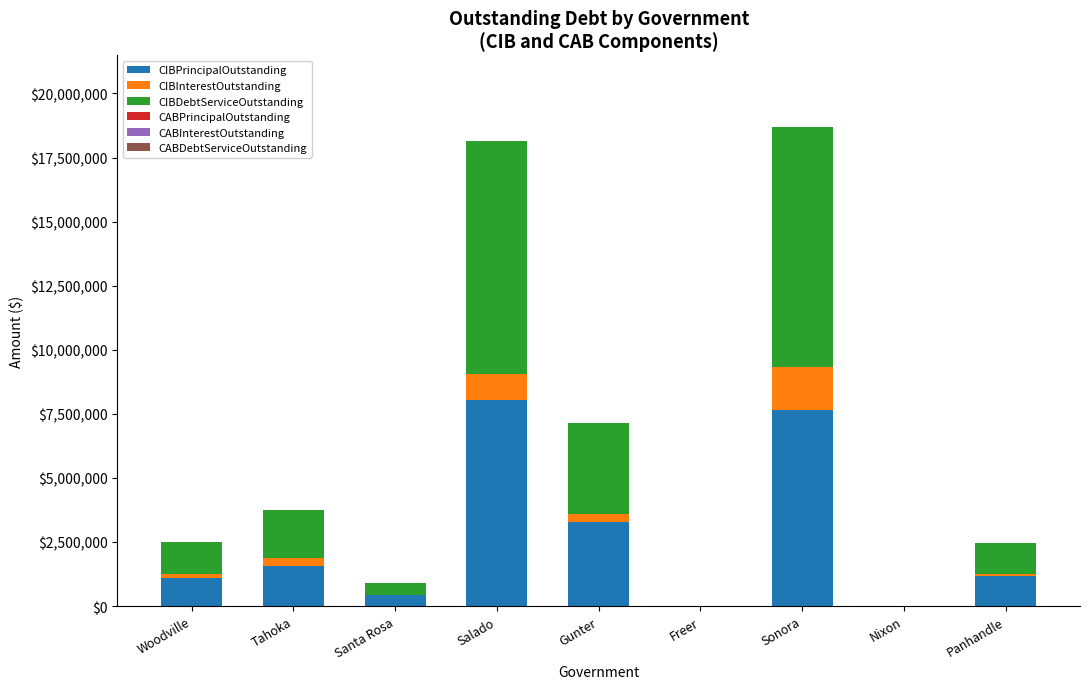

What is the highest value of the CIBPrincipalOutstanding series?

8030000.0